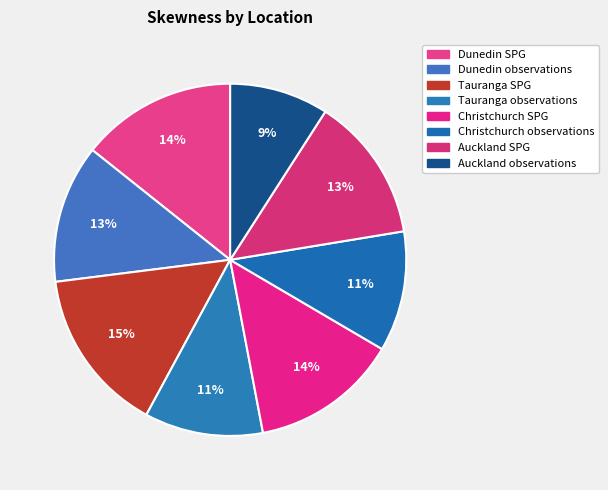

The Tauranga observations slice represents 19% of the pie. True or false?

False